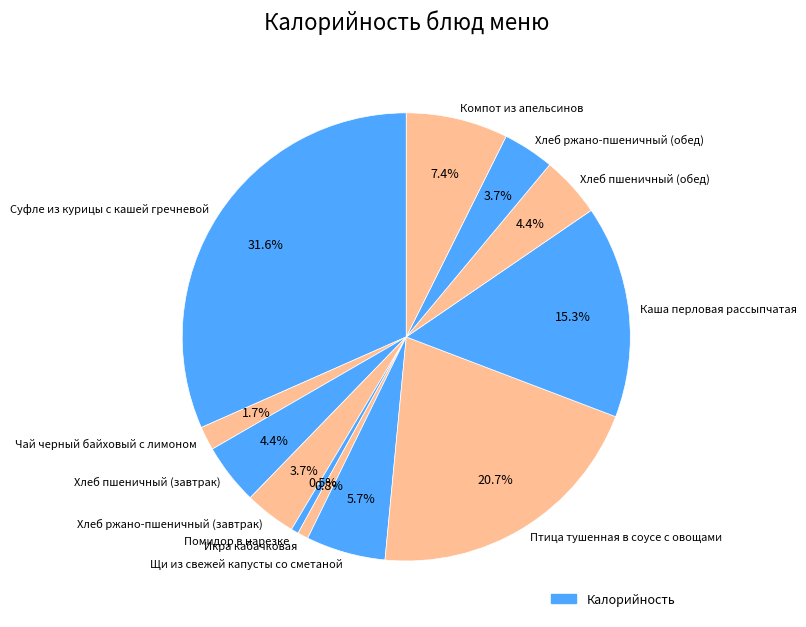

How many slices are in this pie chart?

12